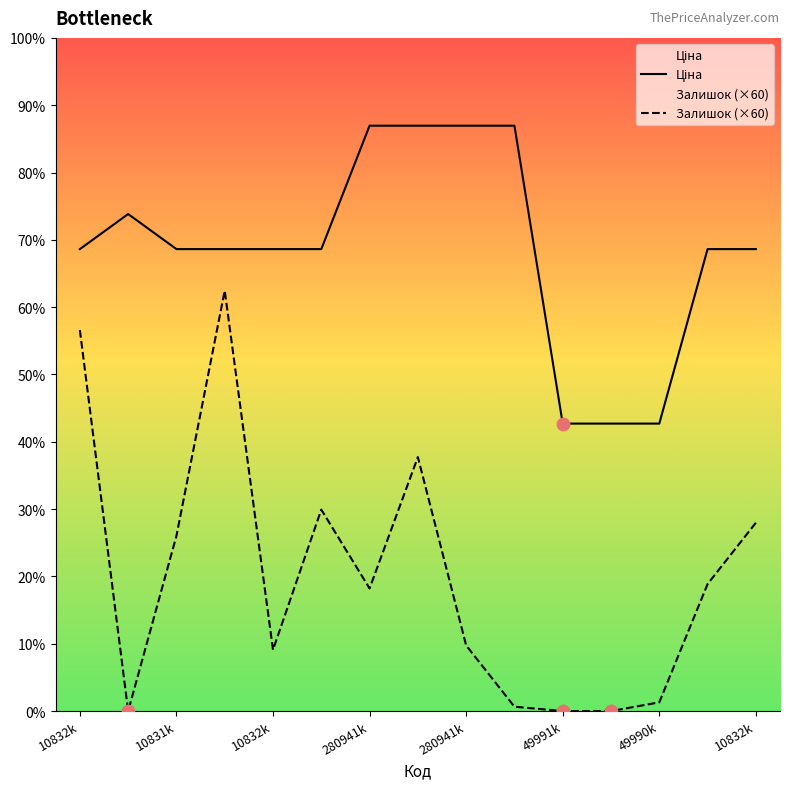

At which category is the sum across all series the highest?

280941k